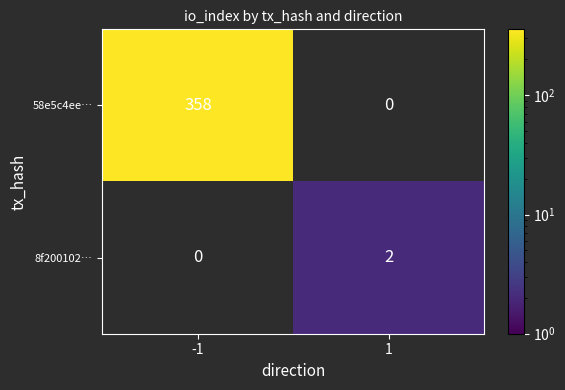

Is it true that 8f200102… equals 1 at 1?

False